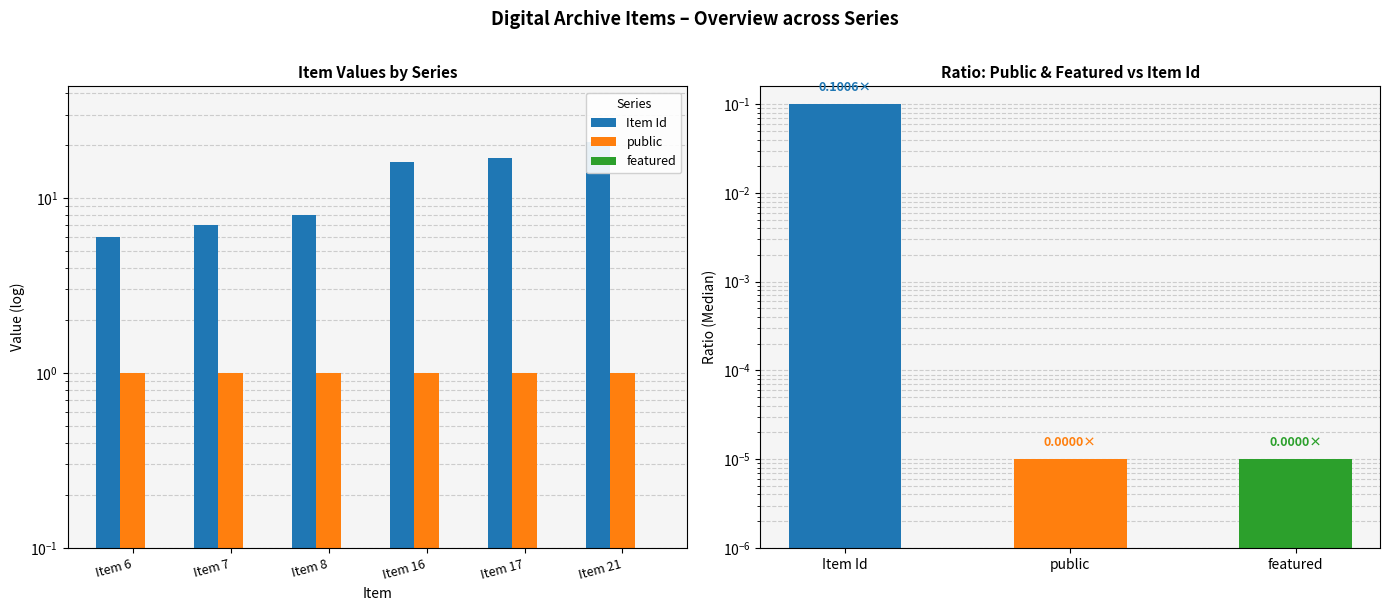

Which category has the highest value across all series?

Item 21